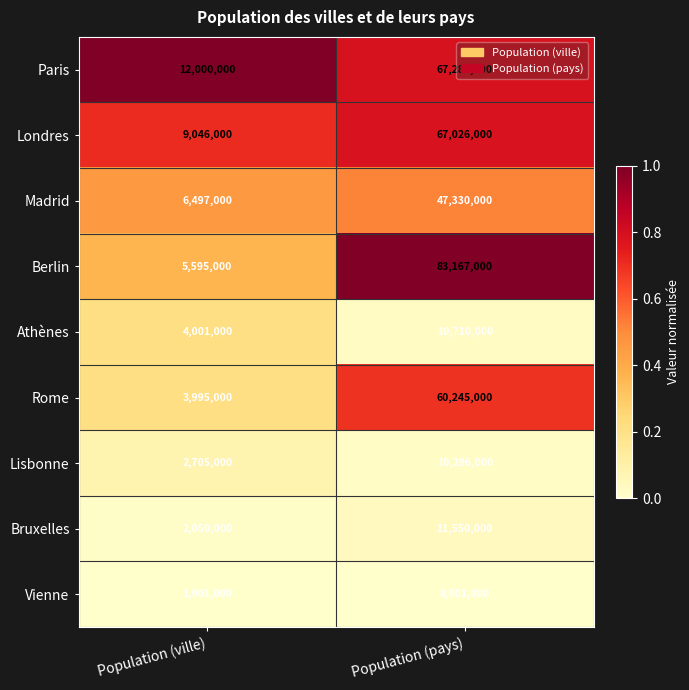

What is the difference between the highest and lowest values at Population (pays)?

74266000